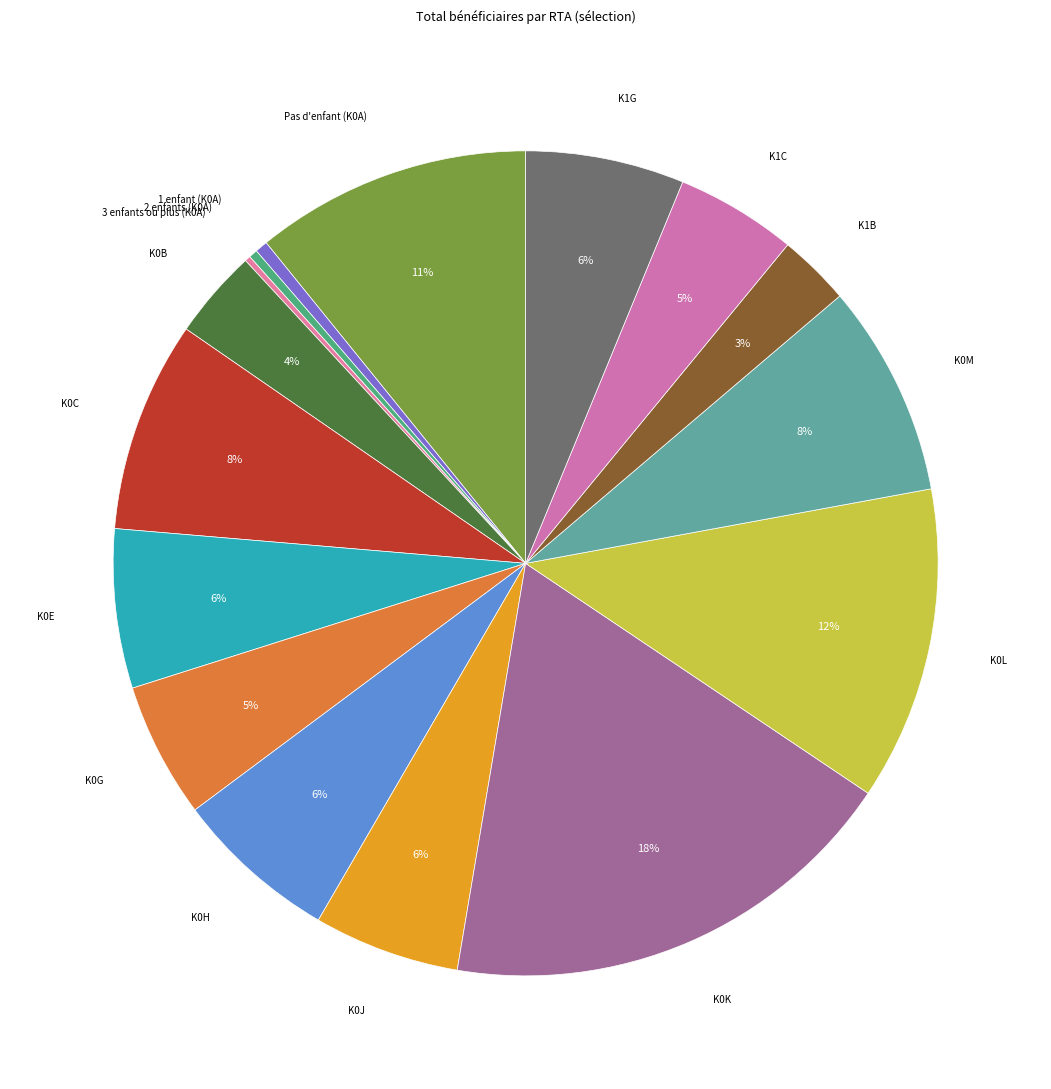

What is the largest slice in the pie chart?

K0K